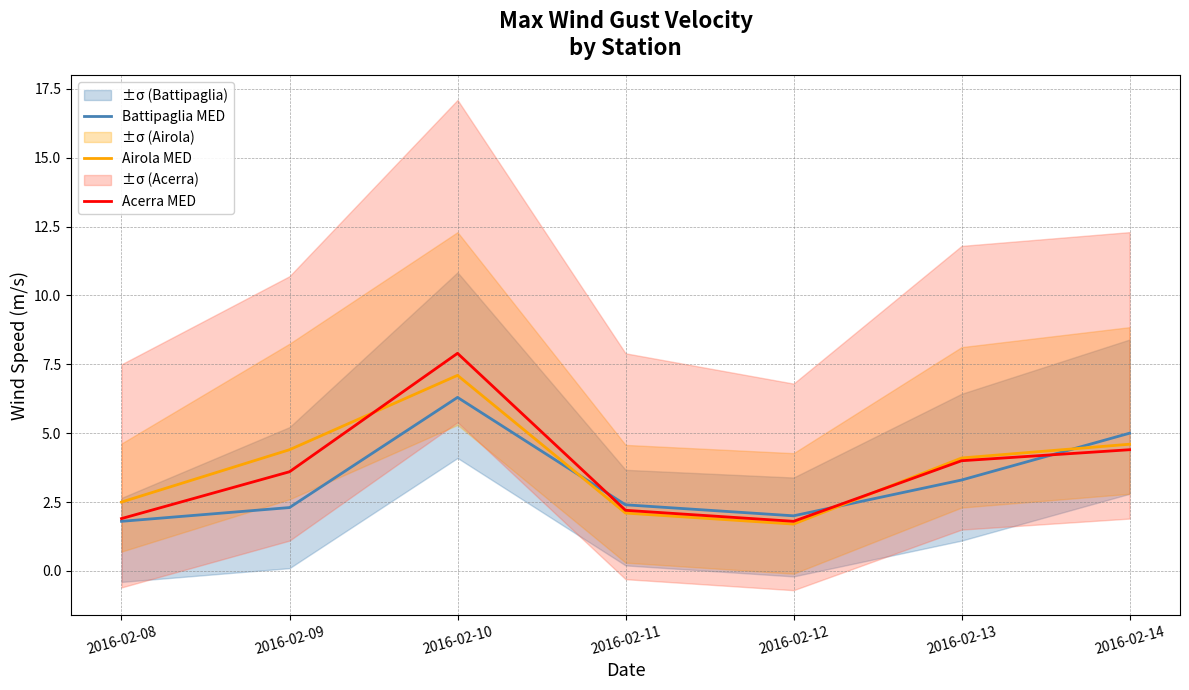

What is the sum of the Airola MED values at 2016-02-13 and 2016-02-09?

8.5